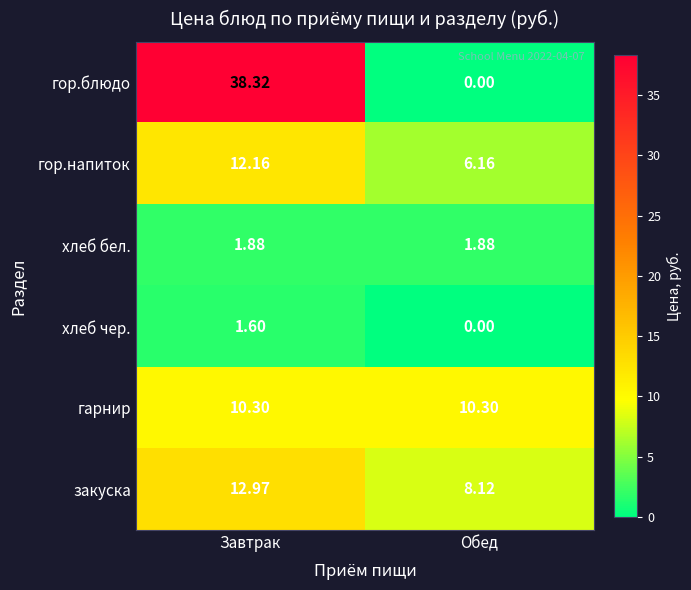

Between Завтрак and Обед, which series saw the biggest shift?

гор.блюдо